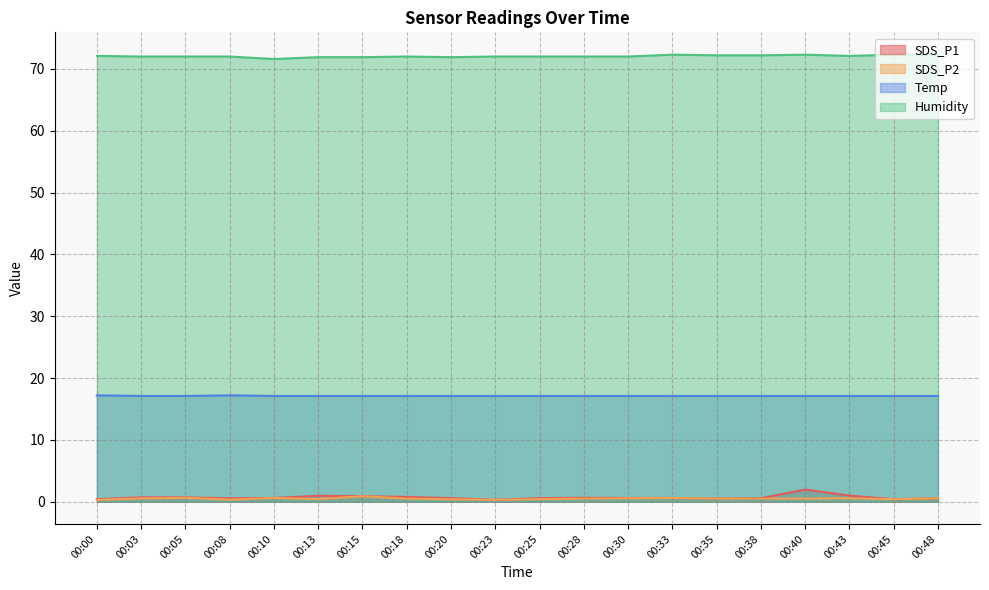

What is the sum of the SDS_P2 values at 00:10 and 00:30?

1.1